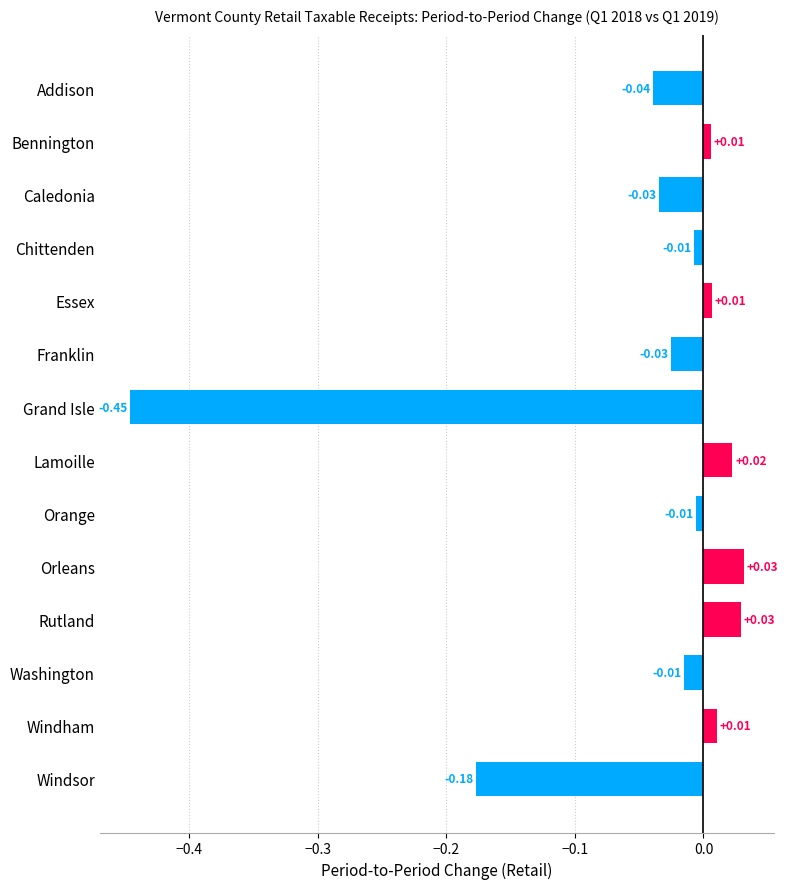

What is the difference between the maximum and minimum values?

0.5